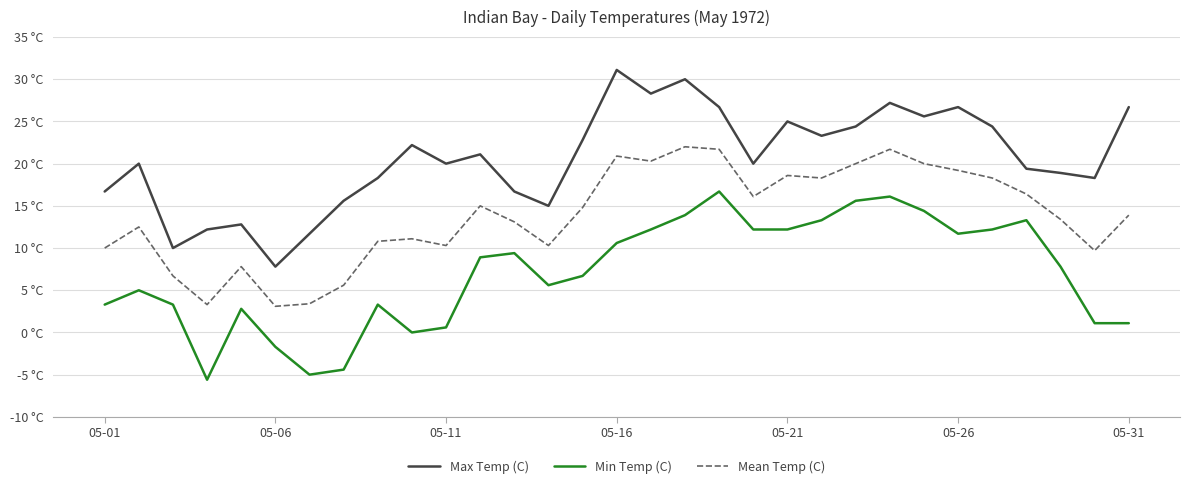

At which category is the sum across all series the highest?

17